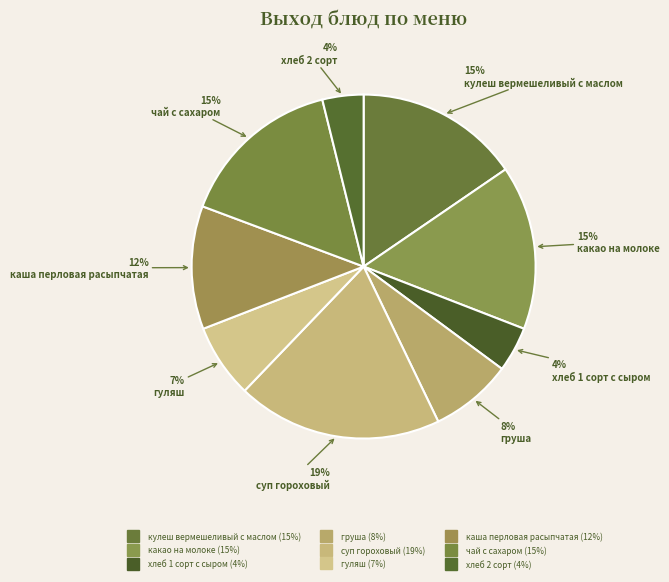

Combined, do хлеб 2 сорт and хлеб 1 сорт с сыром account for over 50%?

No